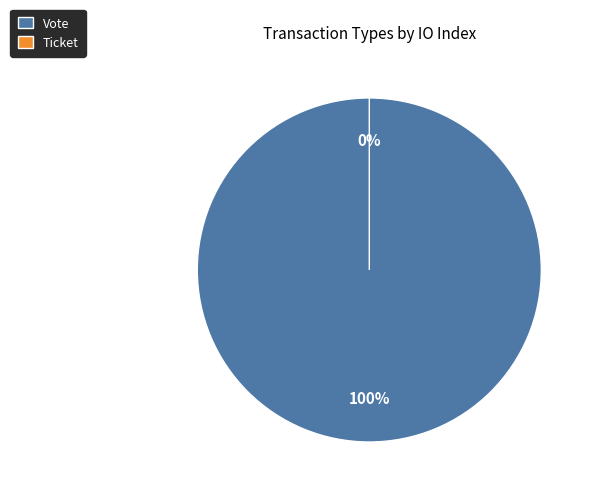

To the nearest percent, what is the combined percentage of Vote and Ticket?

100%